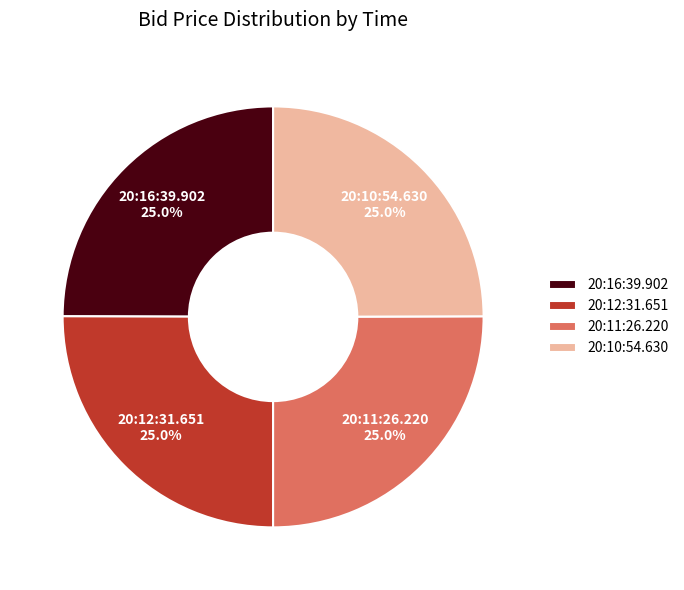

Approximately how many times larger is the value at 20:12:31.651 compared to 20:10:54.630?

1.0